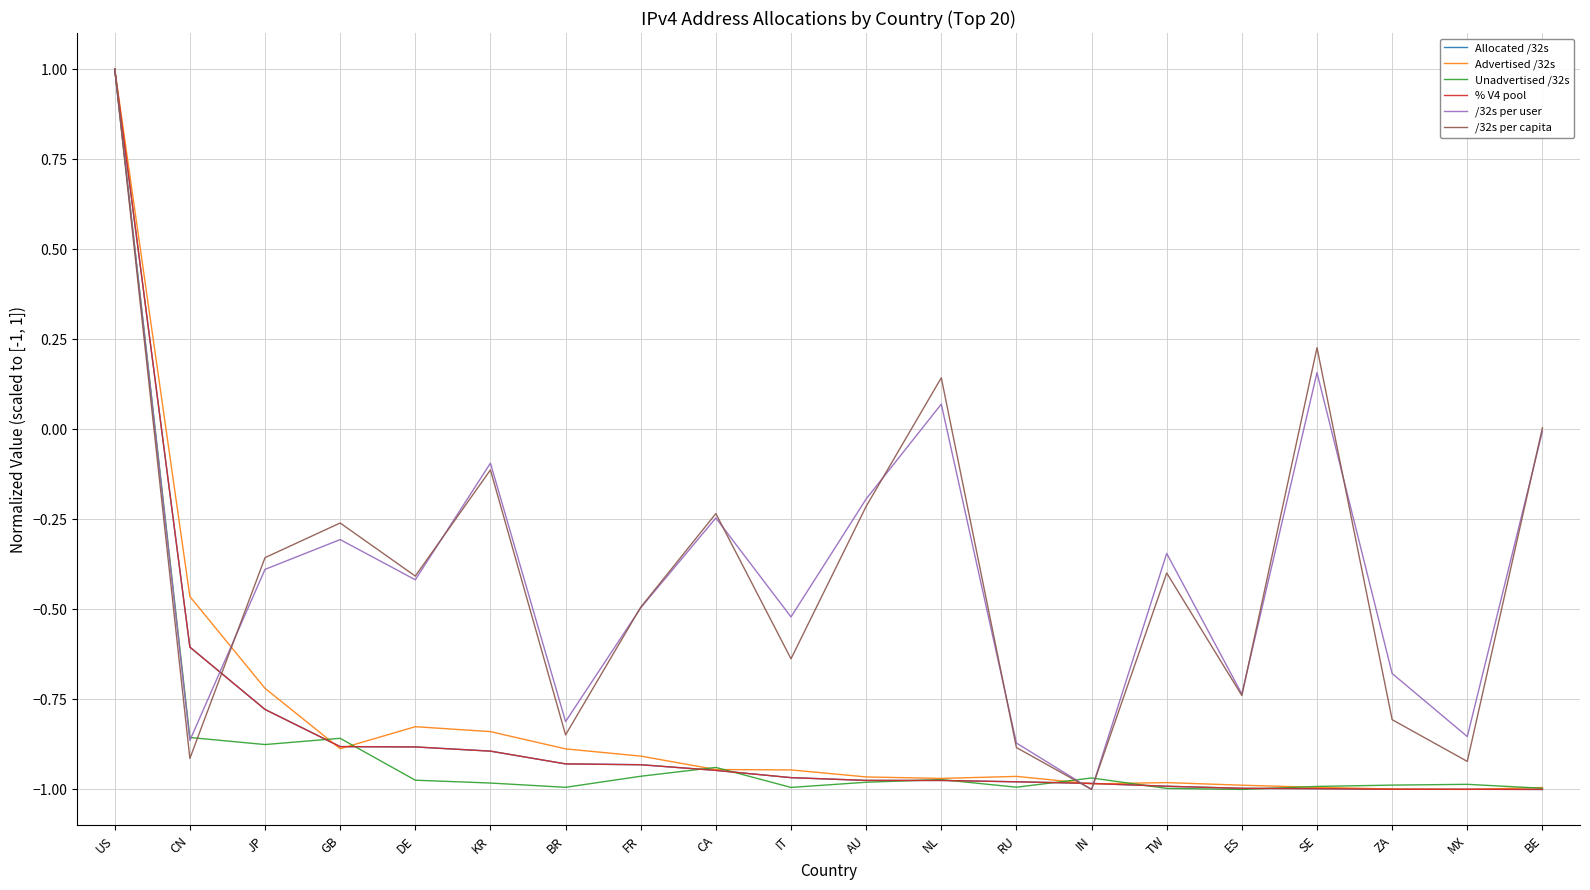

The Unadvertised /32s series shows -1.3 at ES. True or false?

False